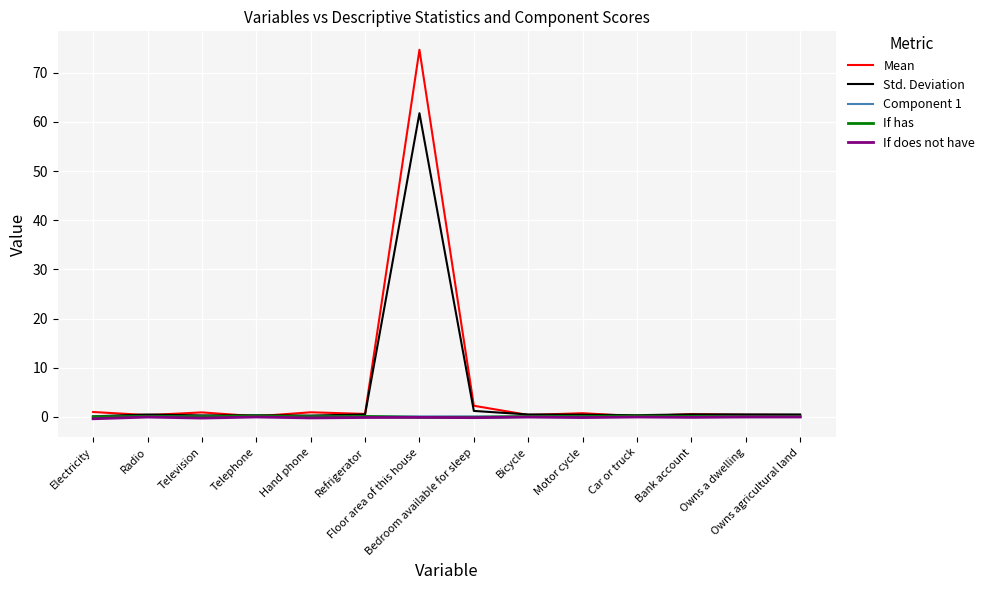

Which series has the largest range (max minus min)?

Mean